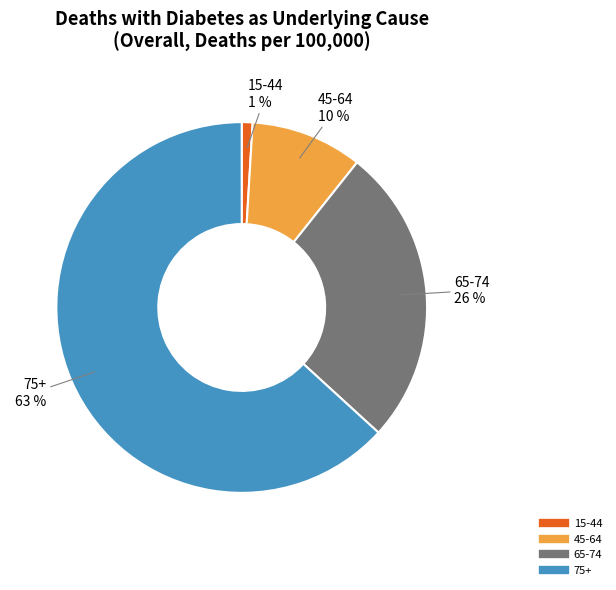

How many slices are in this pie chart?

4